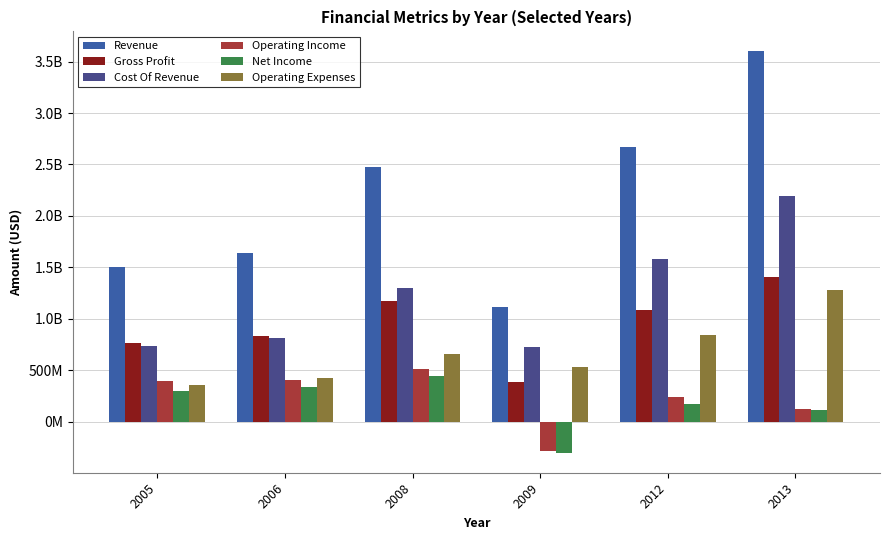

Reading left to right, what are all the values shown in this chart?

Revenue: 2005=1502453000	2006=1642171000	2008=2474911000	2009=1115946000	2012=2665192000	2013=3598916000
Gross Profit: 2005=764092000	2006=827394000	2008=1173406000	2009=388734000	2012=1084069000	2013=1403059000
Cost Of Revenue: 2005=738361000	2006=814777000	2008=1301505000	2009=727212000	2012=1581123000	2013=2195857000
Operating Income: 2005=391002000	2006=406265000	2008=509431000	2009=-281243000	2012=237733000	2013=118071000
Net Income: 2005=299341000	2006=335755000	2008=439349000	2009=-302148000	2012=168723000	2013=113879000
Operating Expenses: 2005=358889000	2006=421129000	2008=655535000	2009=529209000	2012=844611000	2013=1283175000